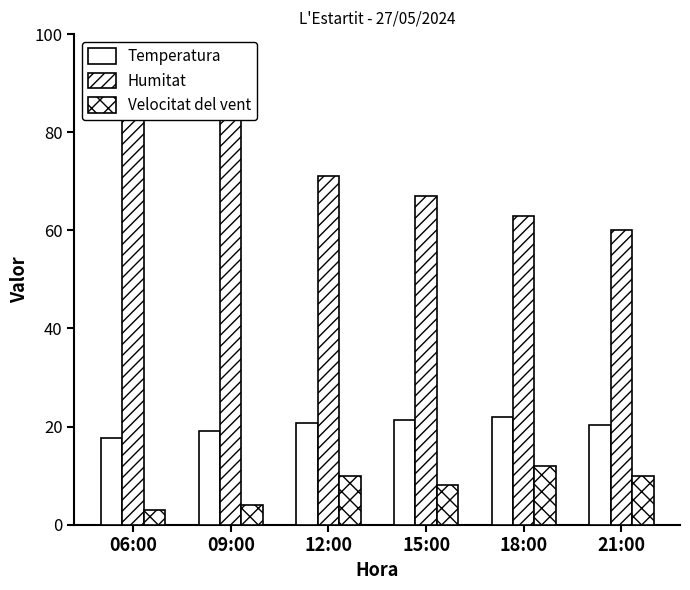

Which series has the largest range (max minus min)?

Humitat